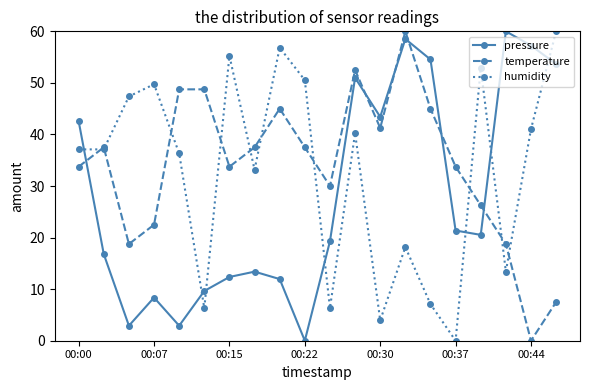

How many times do pressure and humidity cross each other?

7